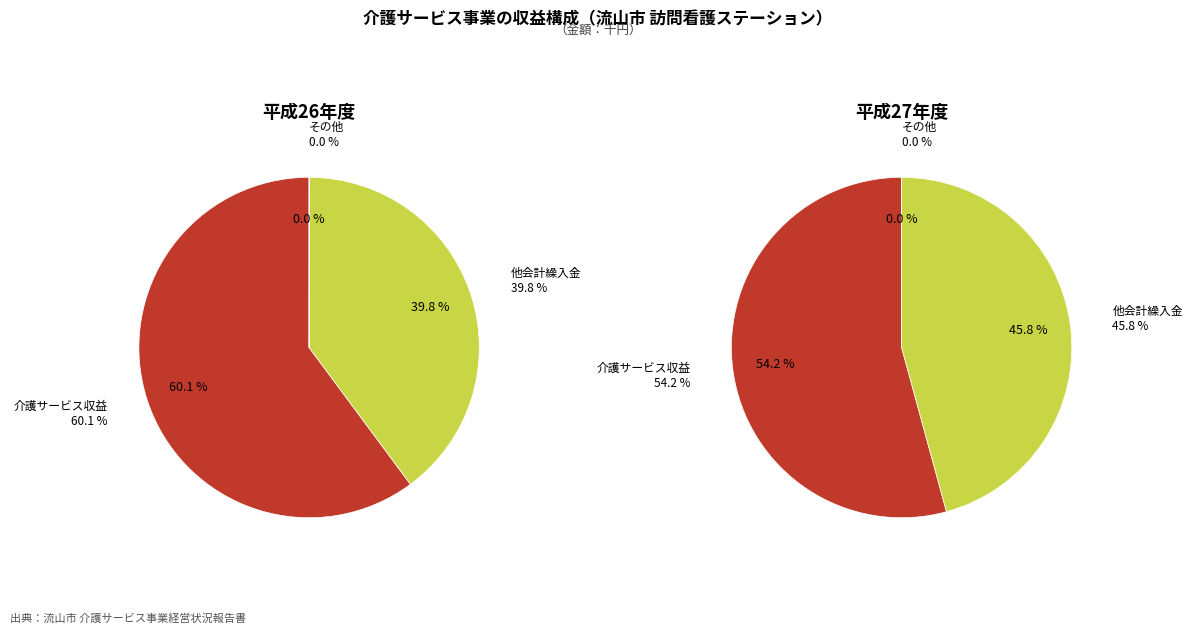

Combined, do その他 and 他会計繰入金 account for over 50%?

No